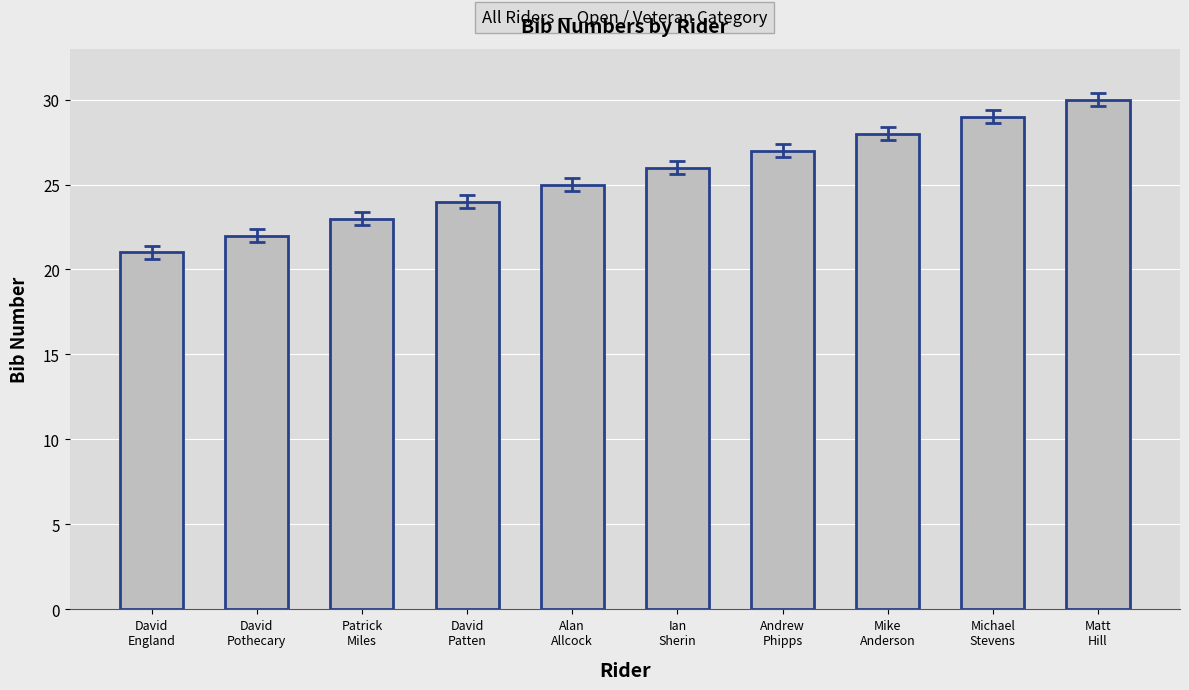

Is it true that the value at Alan
Allcock is 10?

False